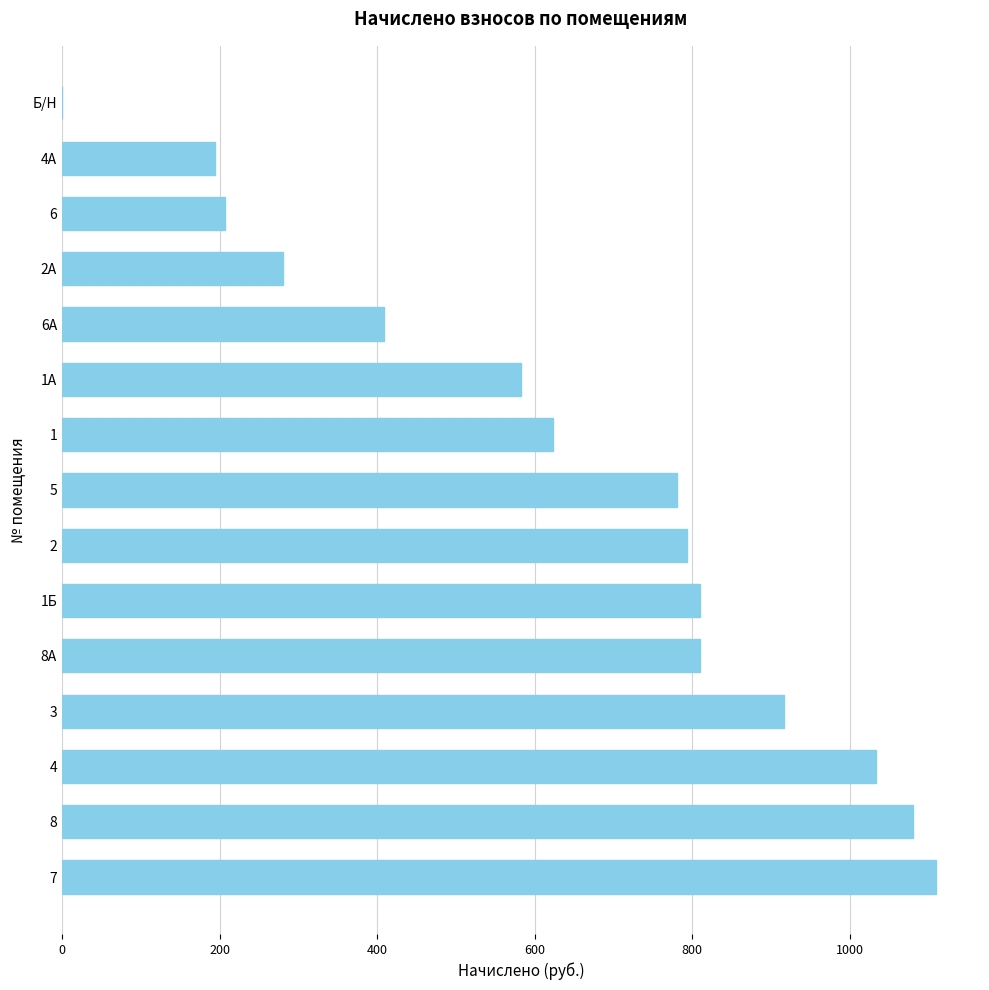

How many positive values are there?

14